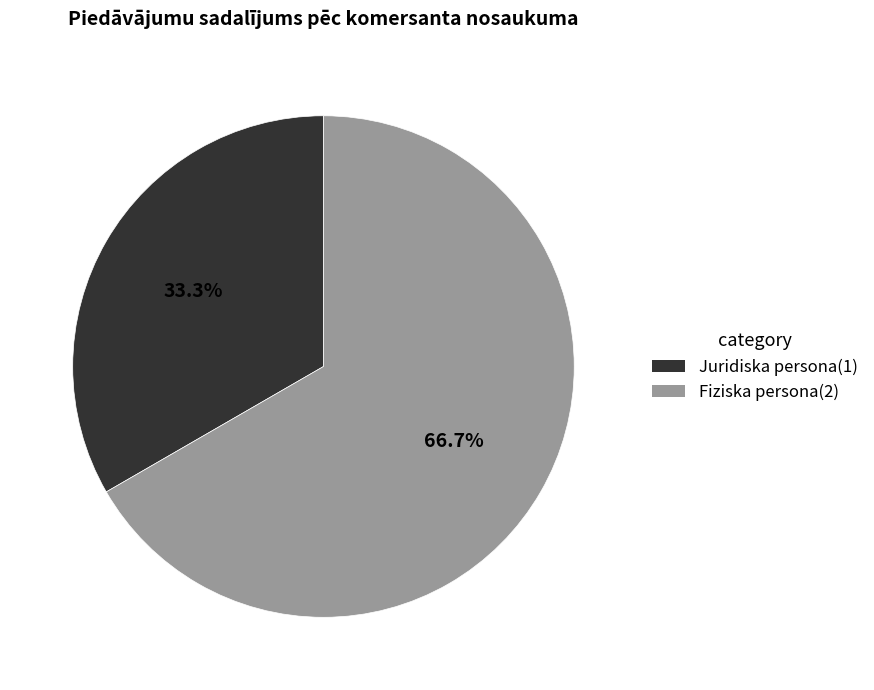

Combined, what portion of the pie is Juridiska persona and Fiziska persona?

100.0%